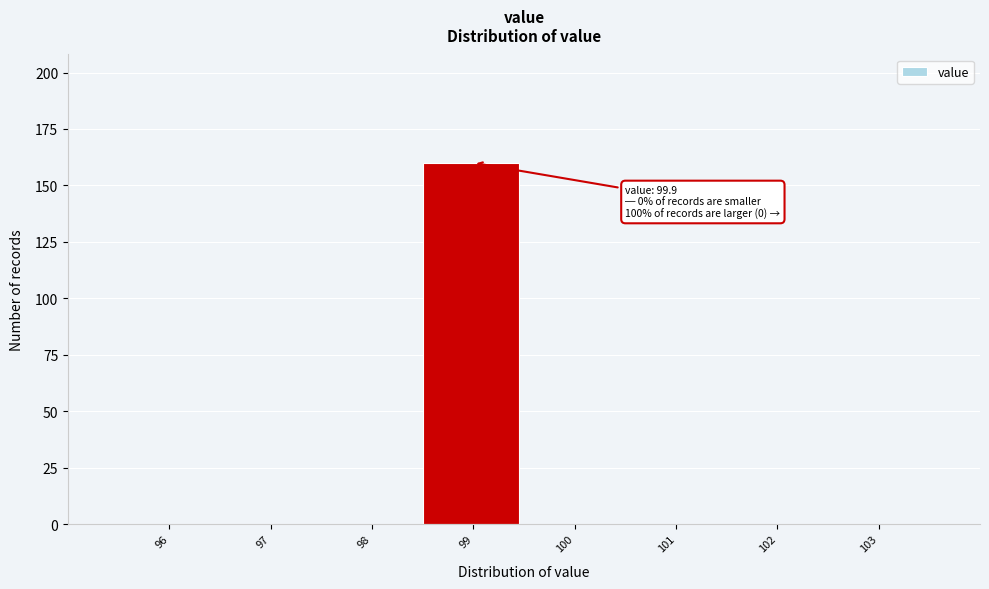

Reading right to left, transcribe all the data shown in this chart.

103=0	102=0	101=0	100=0	99=160	98=0	97=0	96=0